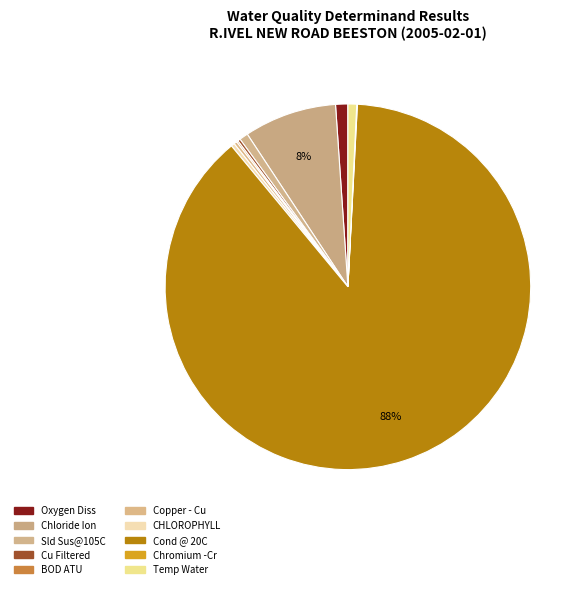

What is the change in value from Cu Filtered to Copper - Cu?

+0.3